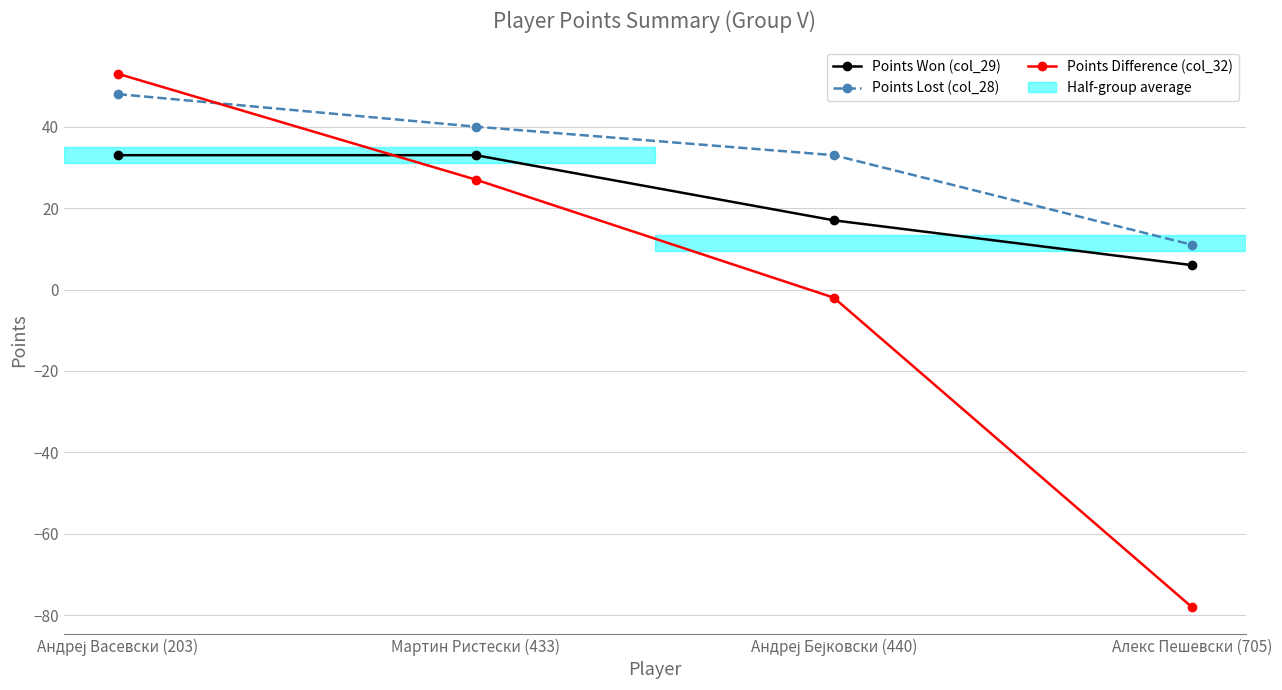

Which series ends up on top after the final intersection of Points Won (col_29) and Points Difference (col_32)?

Points Won (col_29)